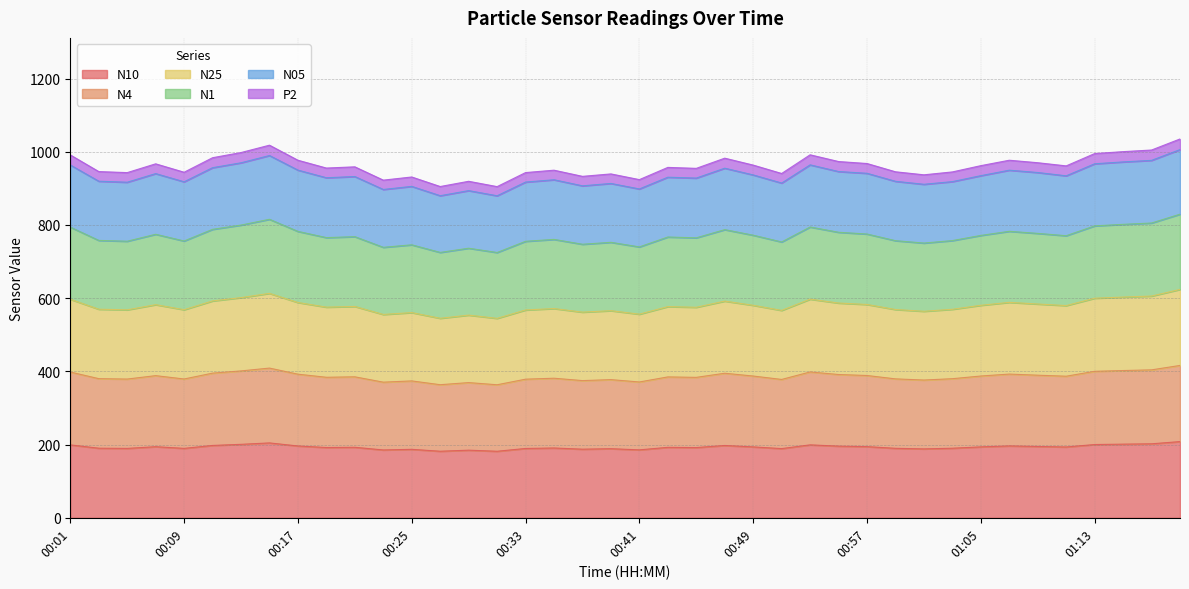

True or false: N4 and N1 cross at least once.

False